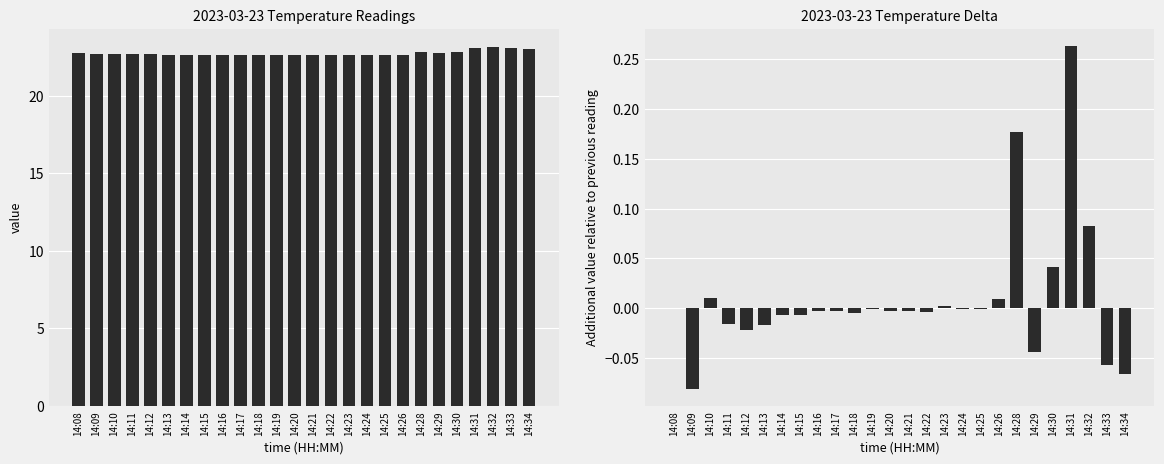

True or false: delta value has a value of -0.0 at 14:20.

False